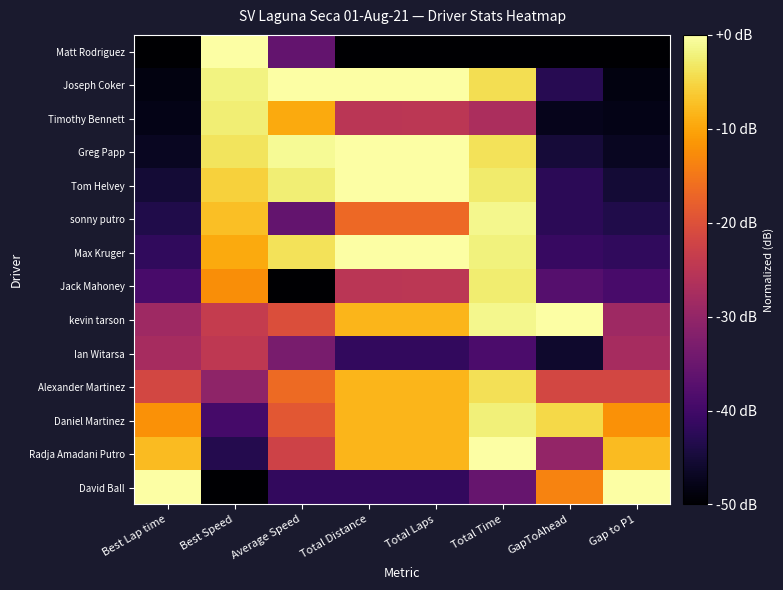

How many series are shown in this chart?

14